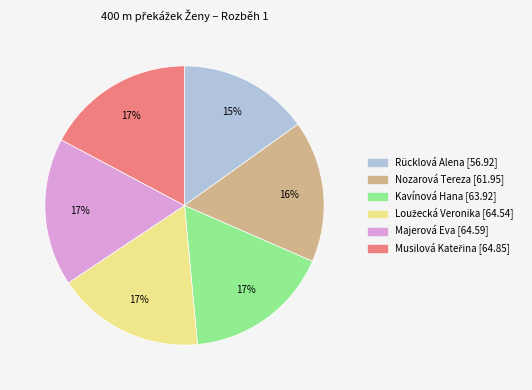

Is there a majority slice in this chart?

No